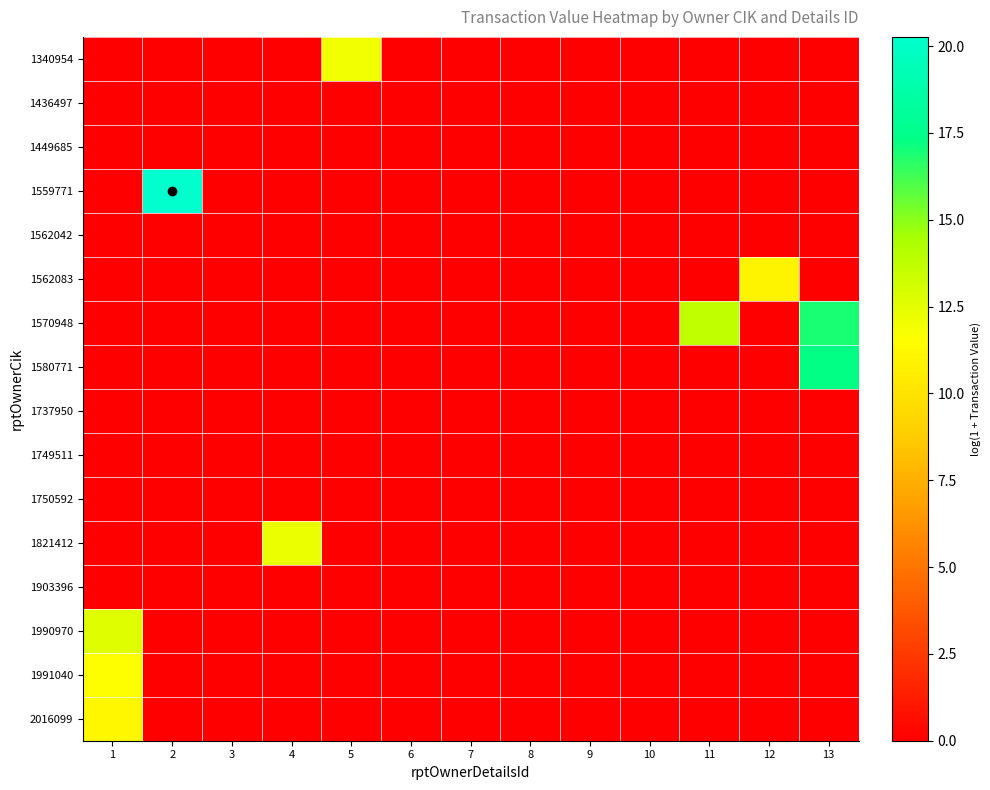

Count the number of data series in this chart.

16